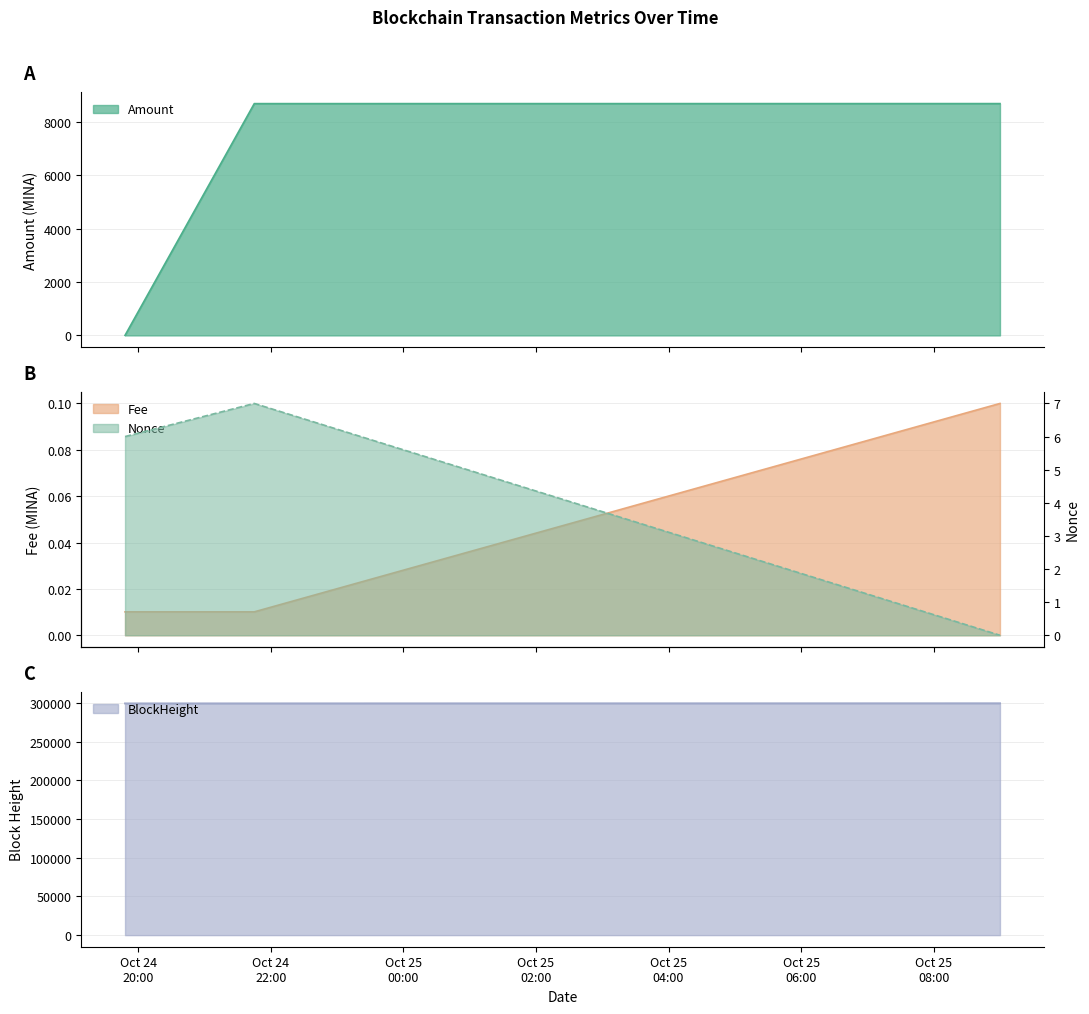

What is the label of the 2nd point from the left?

2023-10-24 21:45:00